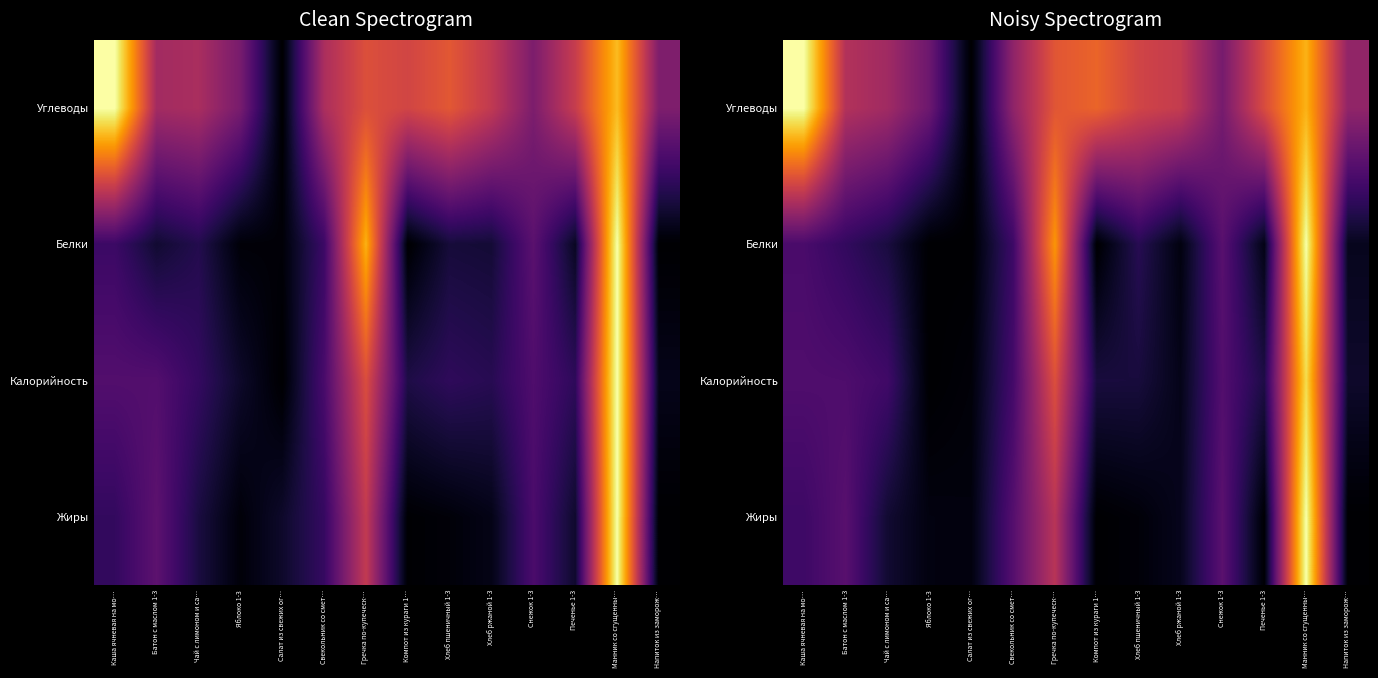

How many data points does each series have?

14